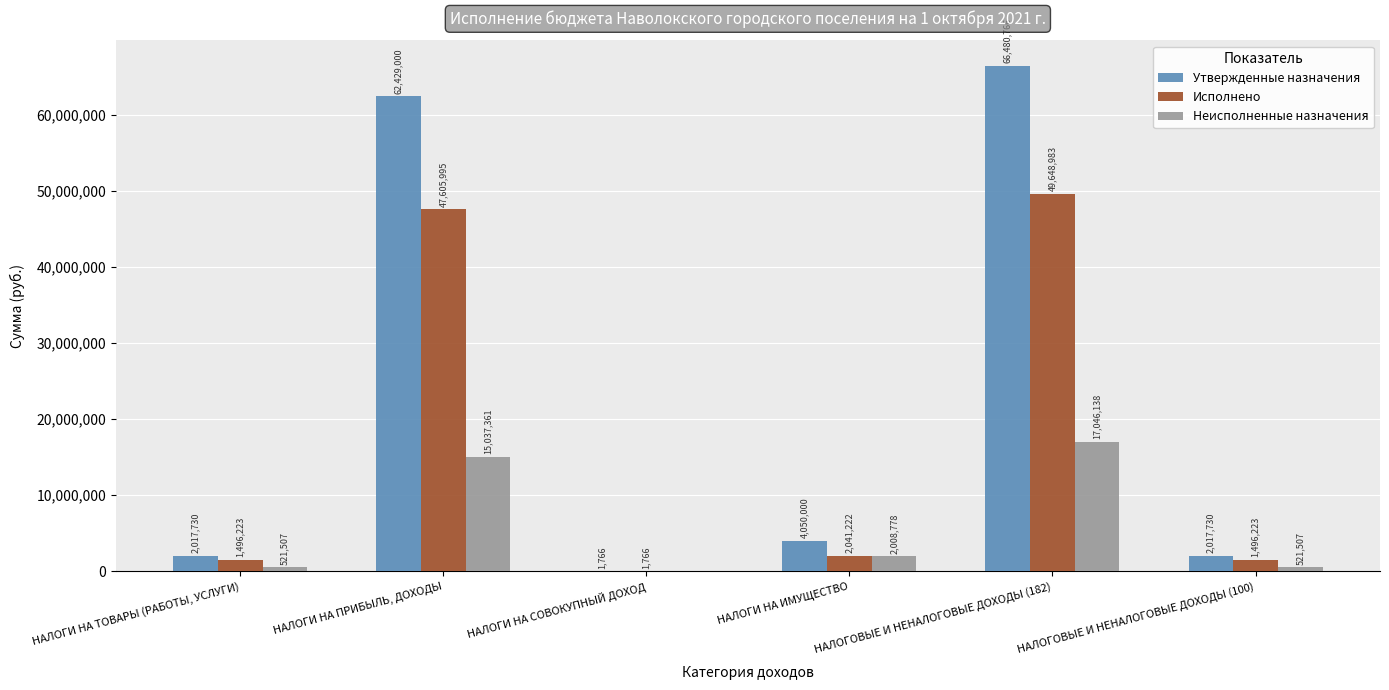

At which label is Неисполненные назначения closest to 8523069?

НАЛОГИ НА ИМУЩЕСТВО